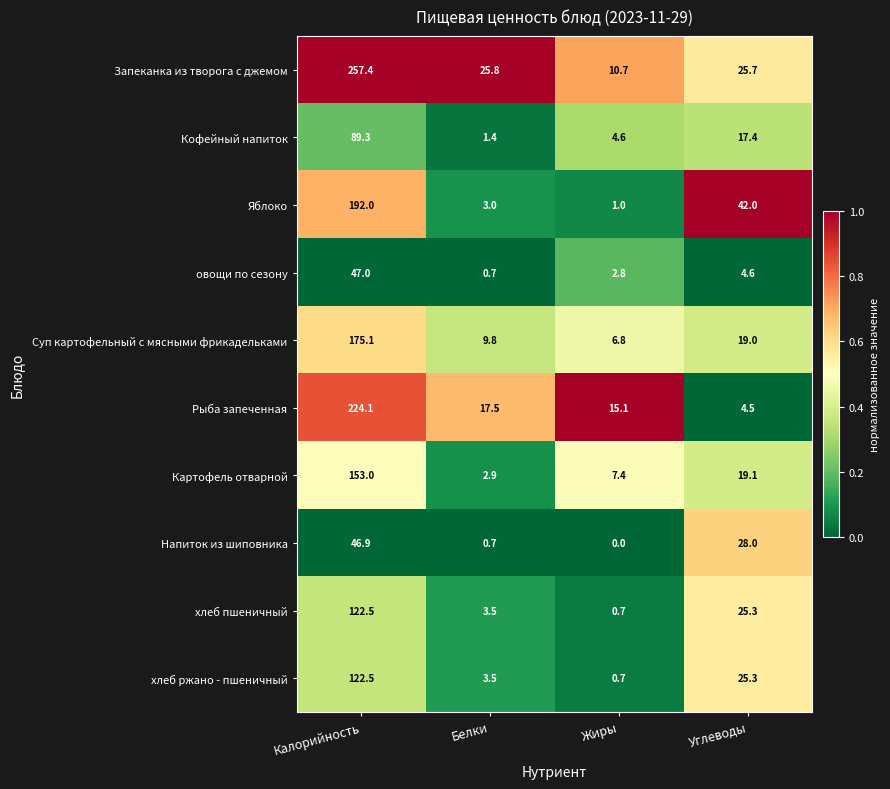

What is the difference between the Кофейный напиток values at Белки and Калорийность?

87.9